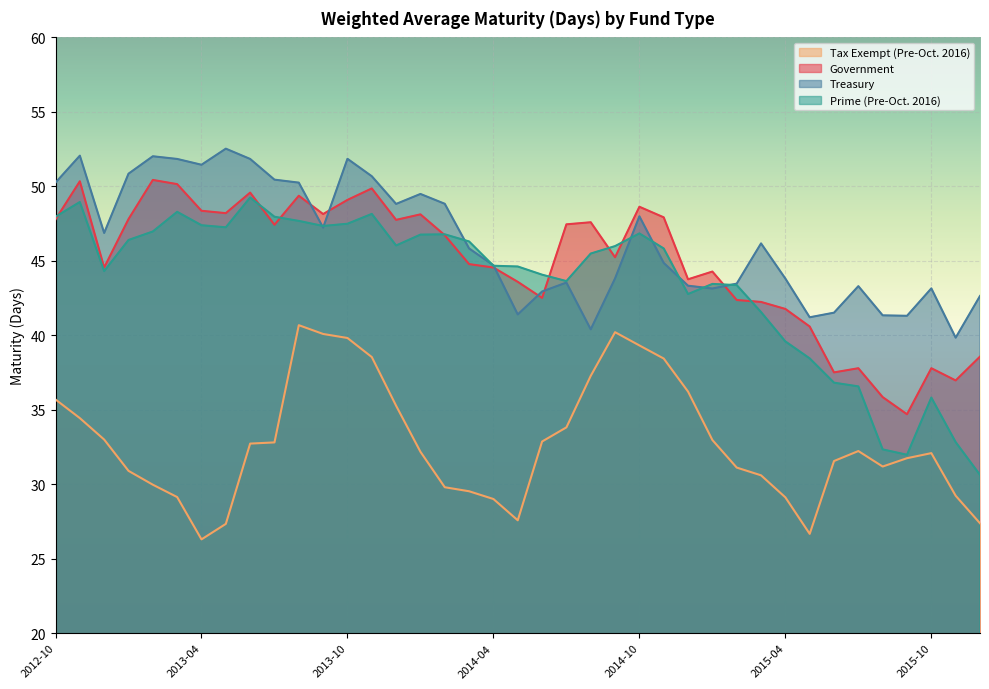

Which series has the widest spread of values?

Prime (Pre-Oct. 2016)